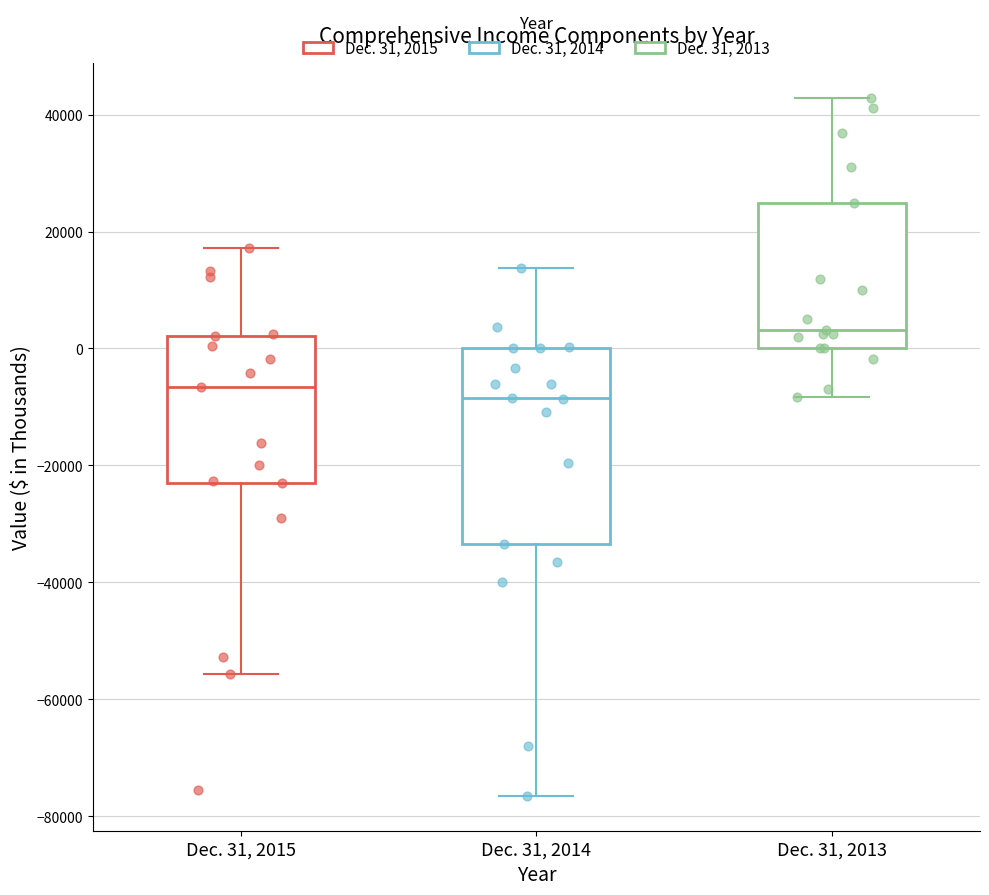

Where is the lower edge of the box for Dec. 31, 2014 on the y-axis? The values are not printed on the chart, so give them approximately, as read against the axis.

-34000